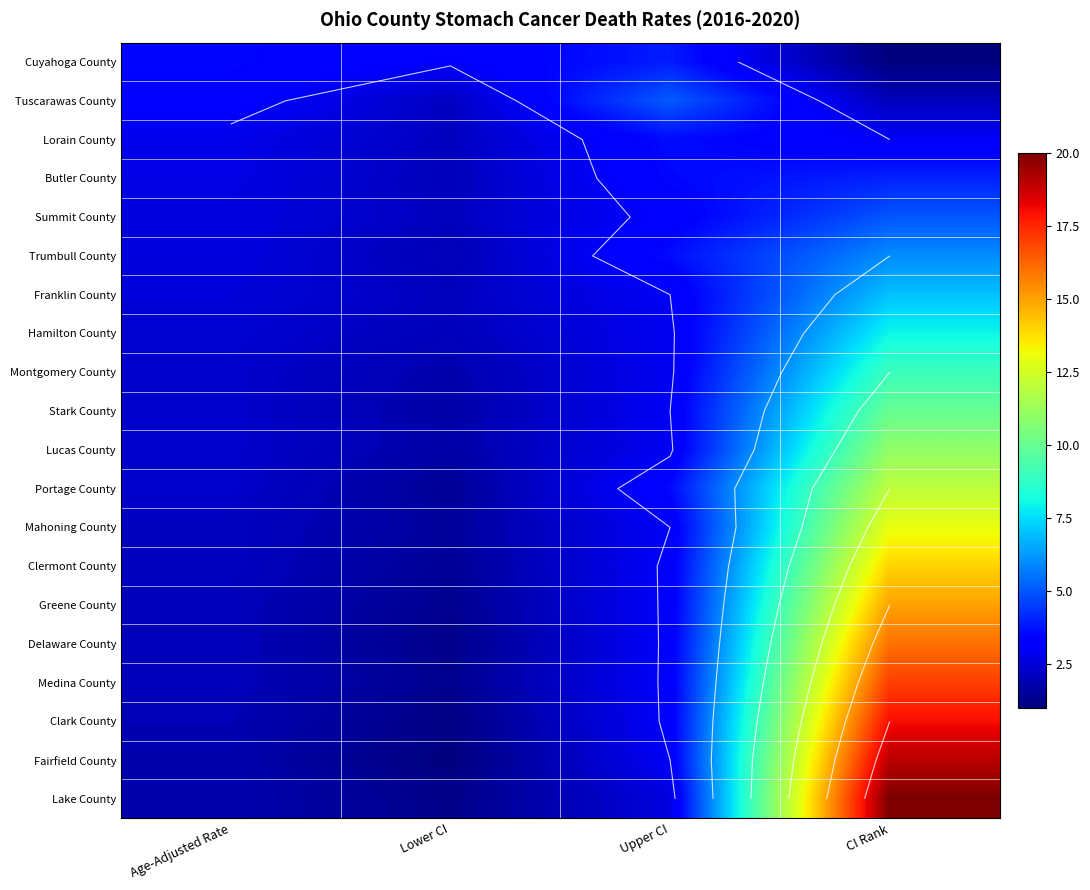

What is the maximum value for Greene County?

15.0